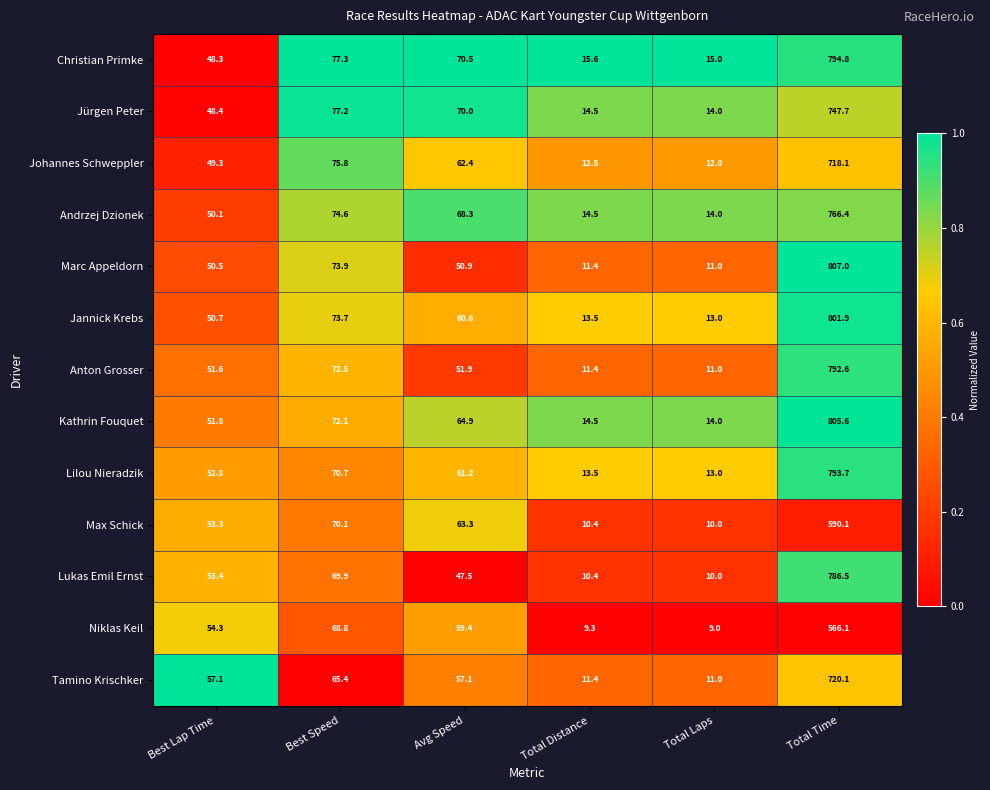

Which category has the highest value in the Anton Grosser series?

Total Time